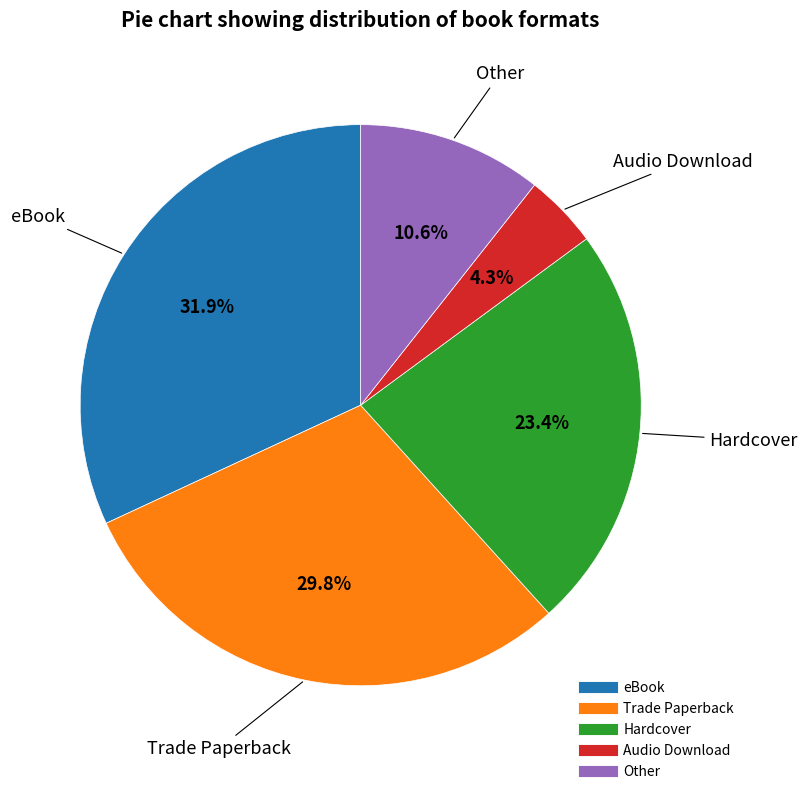

To the nearest percent, what portion does eBook represent?

32%